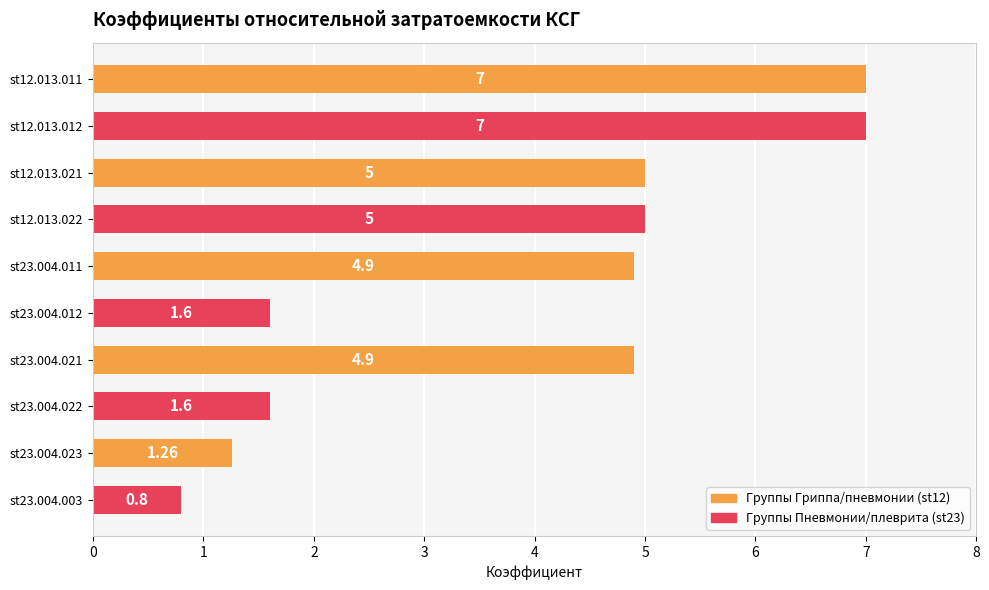

What is the change in value from st23.004.012 to st23.004.021?

+3.3